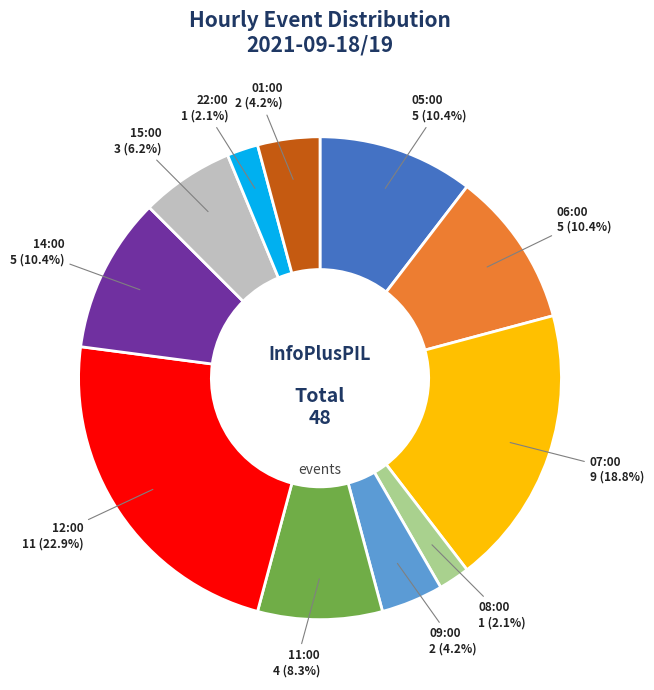

Between 14:00 and 11:00, which is larger?

14:00